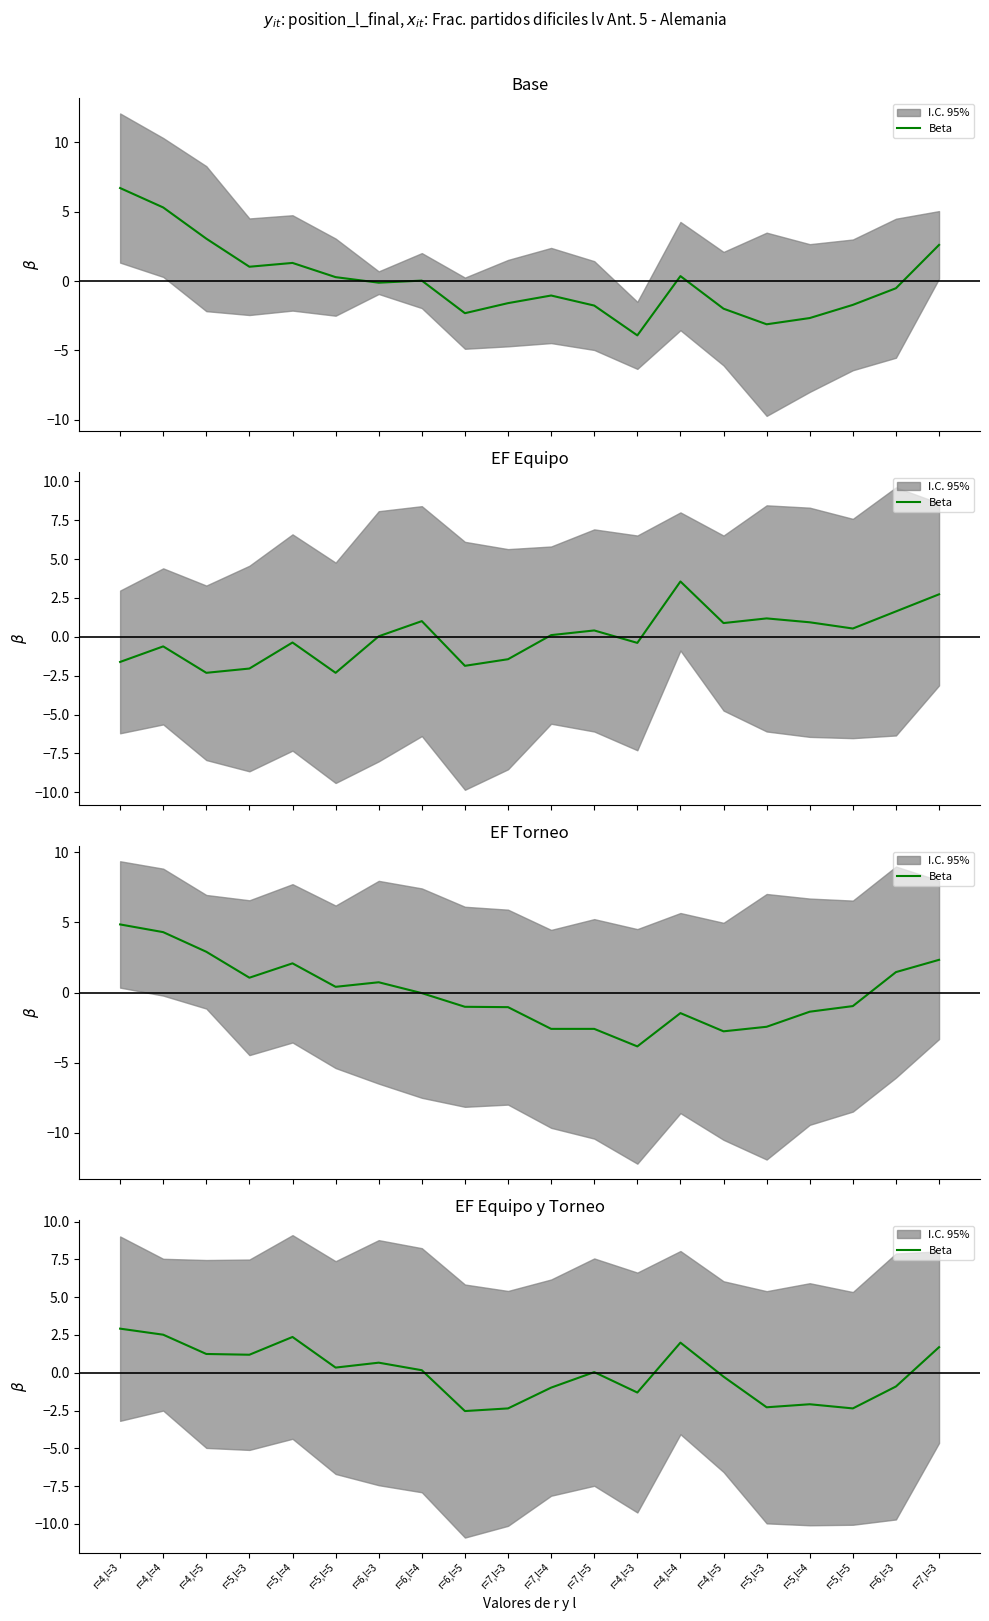

What is the label of the 18th point from the left?

r=5,l=5